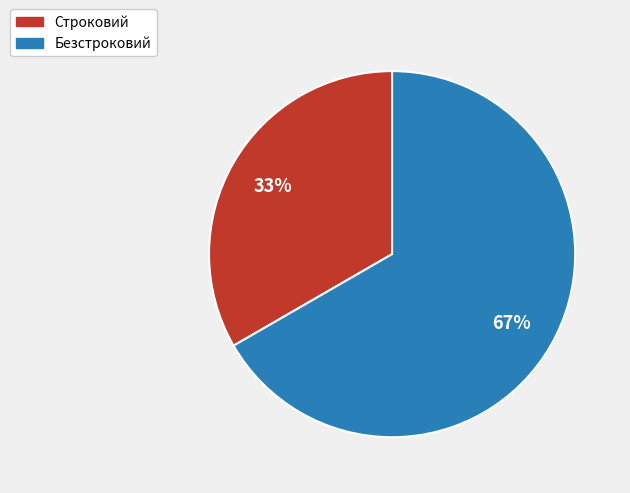

Is it true that Безстроковий is 67% of the pie?

True